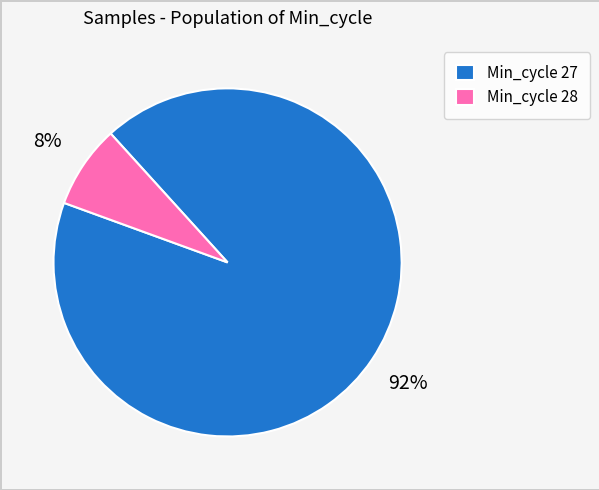

Which category has the smallest portion of the pie?

Min_cycle 28